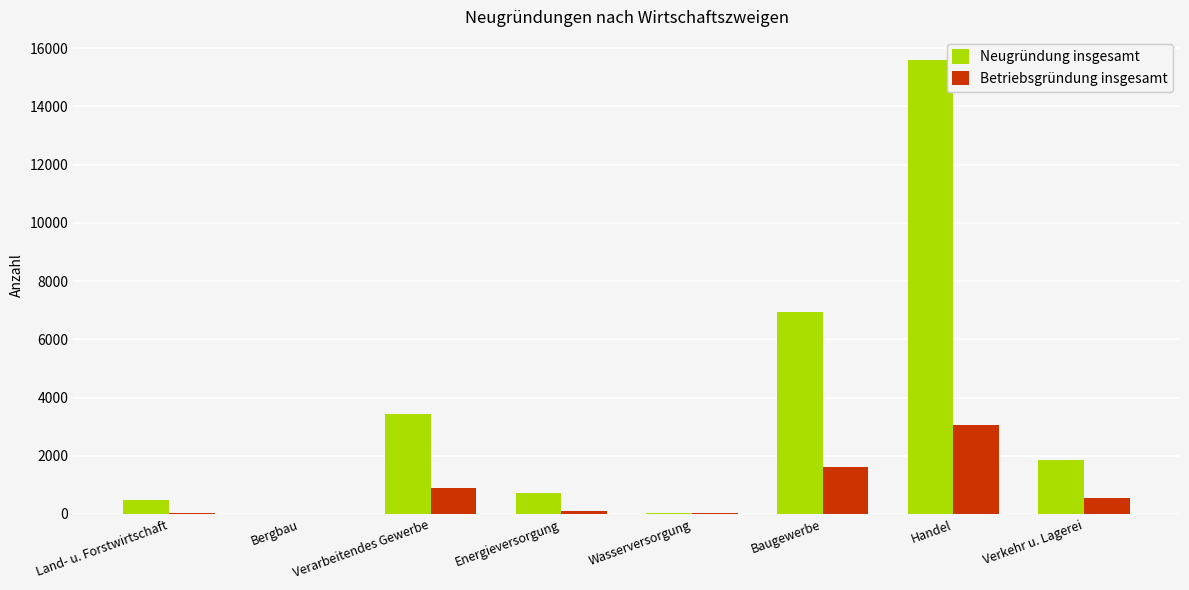

True or false: Neugründung insgesamt has a value of 705 at Energieversorgung.

True